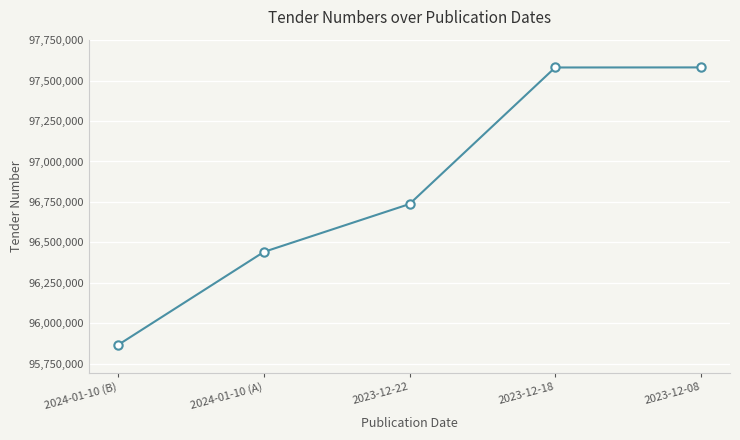

True or false: the data has more than 2 interior local peaks.

False